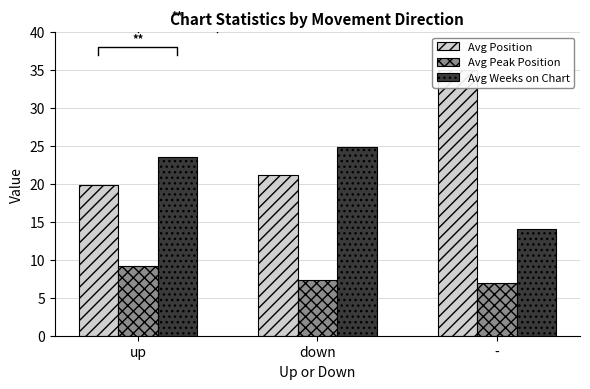

What is the difference between the maximum and second lowest values in the Avg Peak Position series?

1.8